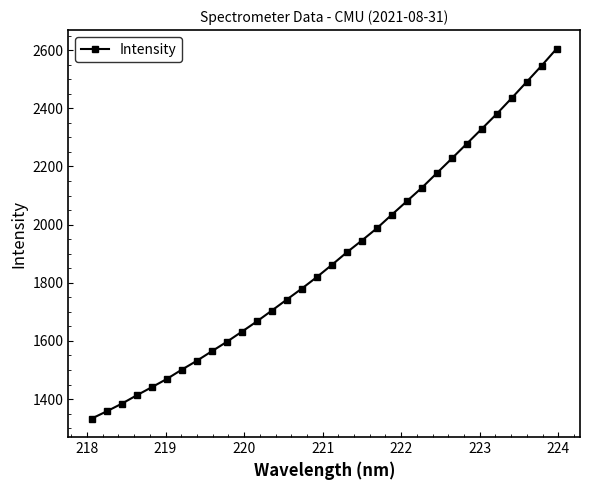

What is the minimum value shown in the chart?

1333.1